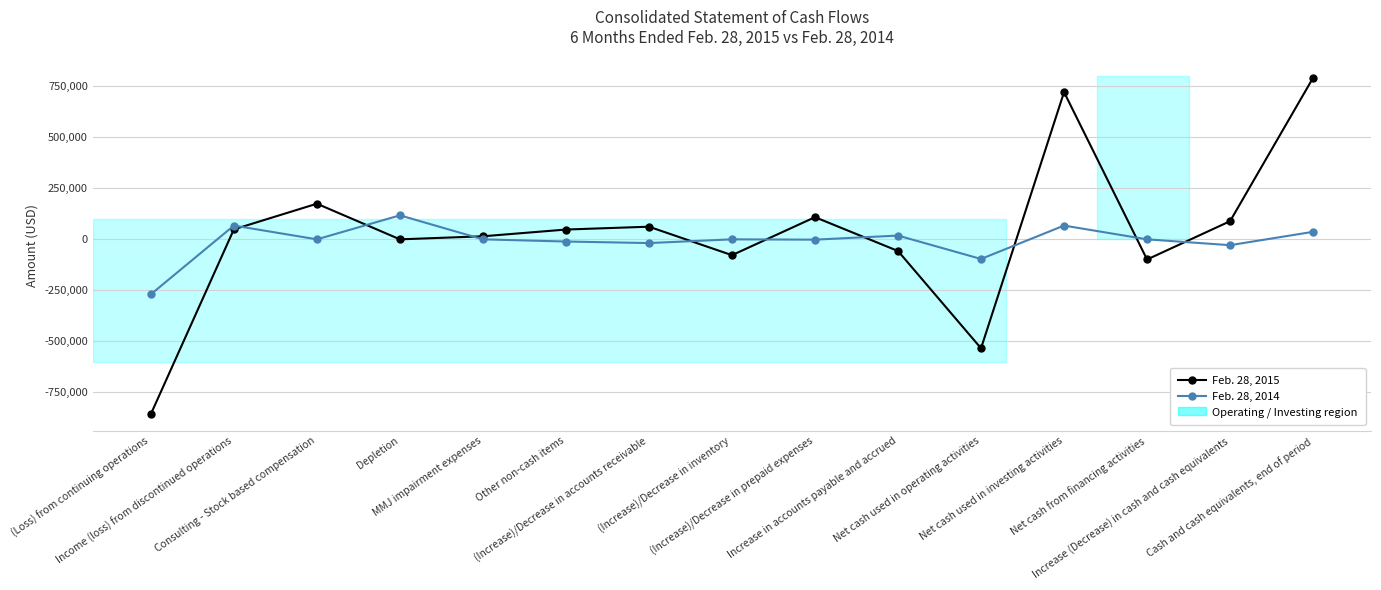

Rank the series by their maximum value, from highest to lowest.

Feb. 28, 2015, Feb. 28, 2014